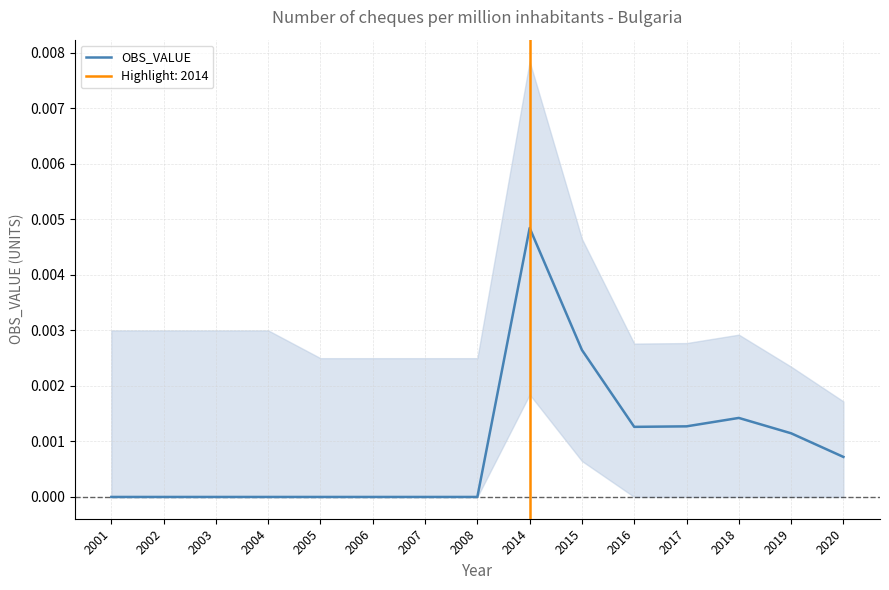

Is it true that the value at 2004 is 0.0?

False